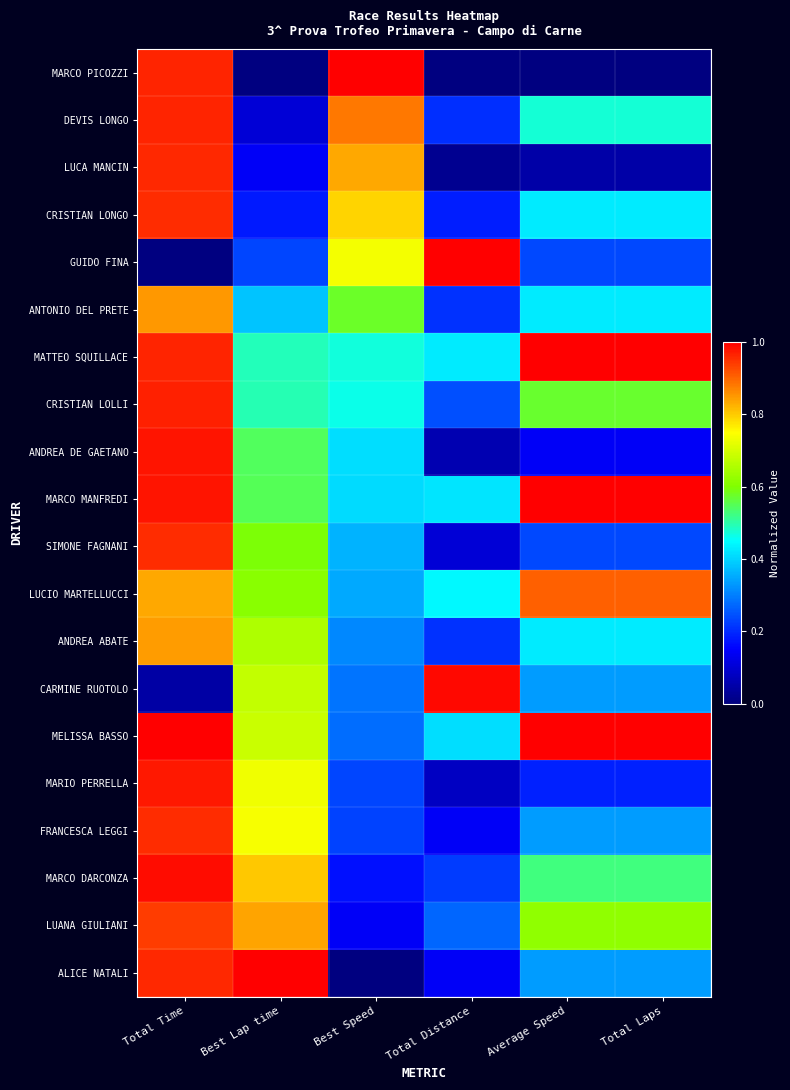

Reading right to left, transcribe all the data shown in this chart.

MARCO PICOZZI: Total Laps=0.0	Average Speed=0.0	Total Distance=0.0	Best Speed=1.0	Best Lap time=0.0	Total Time=1.0
DEVIS LONGO: Total Laps=0.5	Average Speed=0.5	Total Distance=0.2	Best Speed=0.9	Best Lap time=0.1	Total Time=1.0
LUCA MANCIN: Total Laps=0.0	Average Speed=0.0	Total Distance=0.0	Best Speed=0.8	Best Lap time=0.1	Total Time=1.0
CRISTIAN LONGO: Total Laps=0.4	Average Speed=0.4	Total Distance=0.2	Best Speed=0.8	Best Lap time=0.2	Total Time=1.0
GUIDO FINA: Total Laps=0.2	Average Speed=0.2	Total Distance=1.0	Best Speed=0.7	Best Lap time=0.2	Total Time=0.0
ANTONIO DEL PRETE: Total Laps=0.4	Average Speed=0.4	Total Distance=0.2	Best Speed=0.6	Best Lap time=0.4	Total Time=0.8
MATTEO SQUILLACE: Total Laps=1.0	Average Speed=1.0	Total Distance=0.4	Best Speed=0.5	Best Lap time=0.5	Total Time=1.0
CRISTIAN LOLLI: Total Laps=0.6	Average Speed=0.6	Total Distance=0.2	Best Speed=0.5	Best Lap time=0.5	Total Time=1.0
ANDREA DE GAETANO: Total Laps=0.1	Average Speed=0.1	Total Distance=0.1	Best Speed=0.4	Best Lap time=0.5	Total Time=1.0
MARCO MANFREDI: Total Laps=1.0	Average Speed=1.0	Total Distance=0.4	Best Speed=0.4	Best Lap time=0.5	Total Time=1.0
SIMONE FAGNANI: Total Laps=0.2	Average Speed=0.2	Total Distance=0.1	Best Speed=0.4	Best Lap time=0.6	Total Time=1.0
LUCIO MARTELLUCCI: Total Laps=0.9	Average Speed=0.9	Total Distance=0.4	Best Speed=0.3	Best Lap time=0.6	Total Time=0.8
ANDREA ABATE: Total Laps=0.4	Average Speed=0.4	Total Distance=0.2	Best Speed=0.3	Best Lap time=0.7	Total Time=0.8
CARMINE RUOTOLO: Total Laps=0.3	Average Speed=0.3	Total Distance=1.0	Best Speed=0.3	Best Lap time=0.7	Total Time=0.0
MELISSA BASSO: Total Laps=1.0	Average Speed=1.0	Total Distance=0.4	Best Speed=0.3	Best Lap time=0.7	Total Time=1.0
MARIO PERRELLA: Total Laps=0.2	Average Speed=0.2	Total Distance=0.1	Best Speed=0.2	Best Lap time=0.7	Total Time=1.0
FRANCESCA LEGGI: Total Laps=0.3	Average Speed=0.3	Total Distance=0.1	Best Speed=0.2	Best Lap time=0.7	Total Time=1.0
MARCO DARCONZA: Total Laps=0.5	Average Speed=0.5	Total Distance=0.2	Best Speed=0.2	Best Lap time=0.8	Total Time=1.0
LUANA GIULIANI: Total Laps=0.6	Average Speed=0.6	Total Distance=0.3	Best Speed=0.1	Best Lap time=0.8	Total Time=0.9
ALICE NATALI: Total Laps=0.3	Average Speed=0.3	Total Distance=0.1	Best Speed=0.0	Best Lap time=1.0	Total Time=1.0